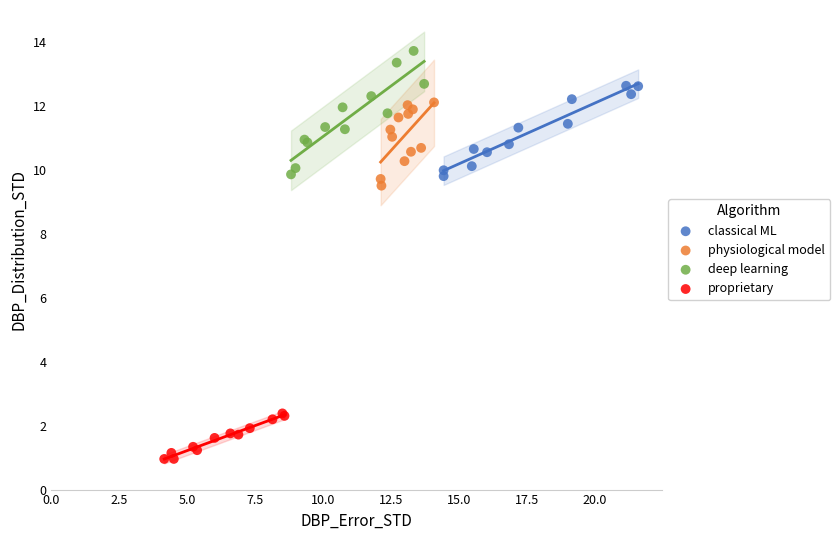

Which series reaches the maximum Y coordinate?

deep learning